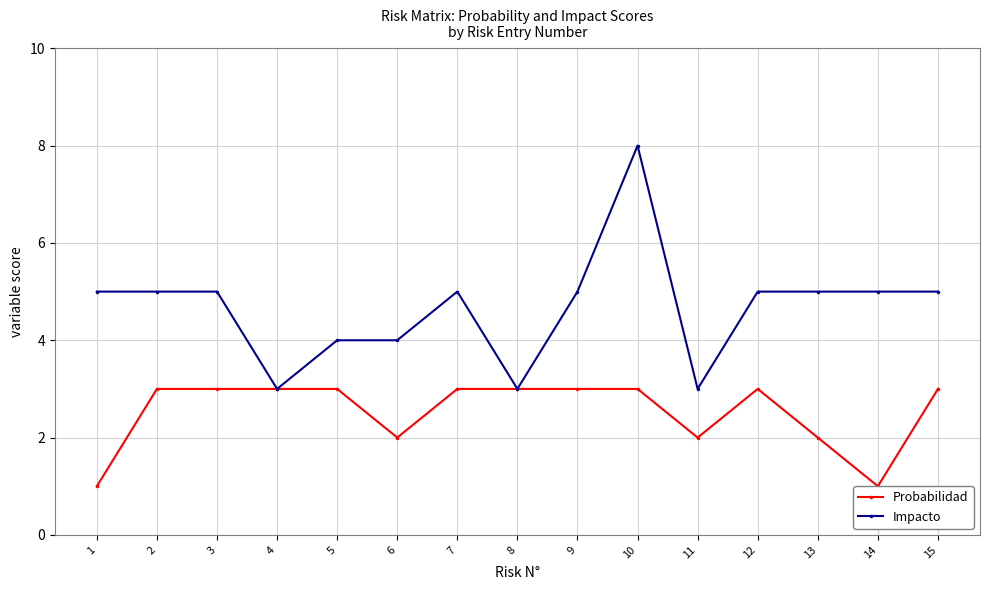

At which category is the sum across all series the highest?

10